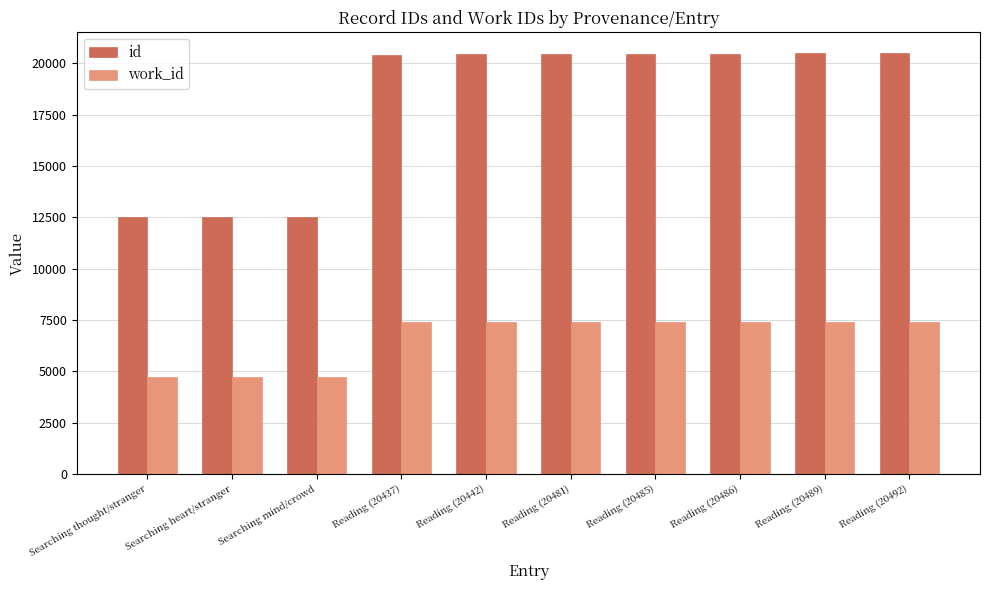

Which series changed the most between Searching heart/stranger and Reading (20437)?

id